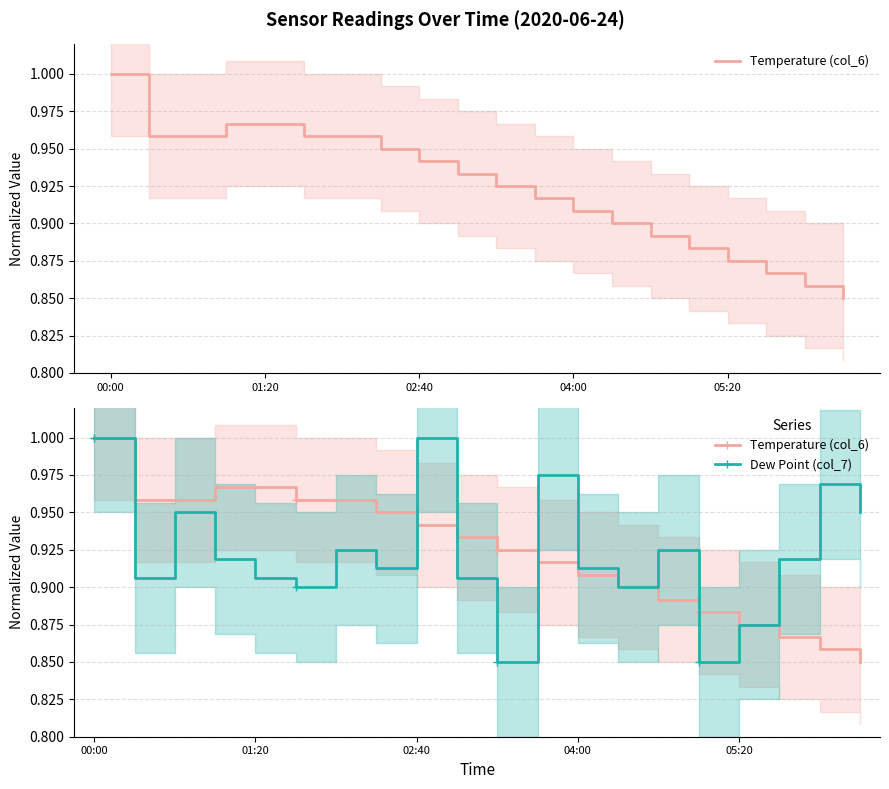

What is the maximum value for Dew Point (col_7)?

1.0